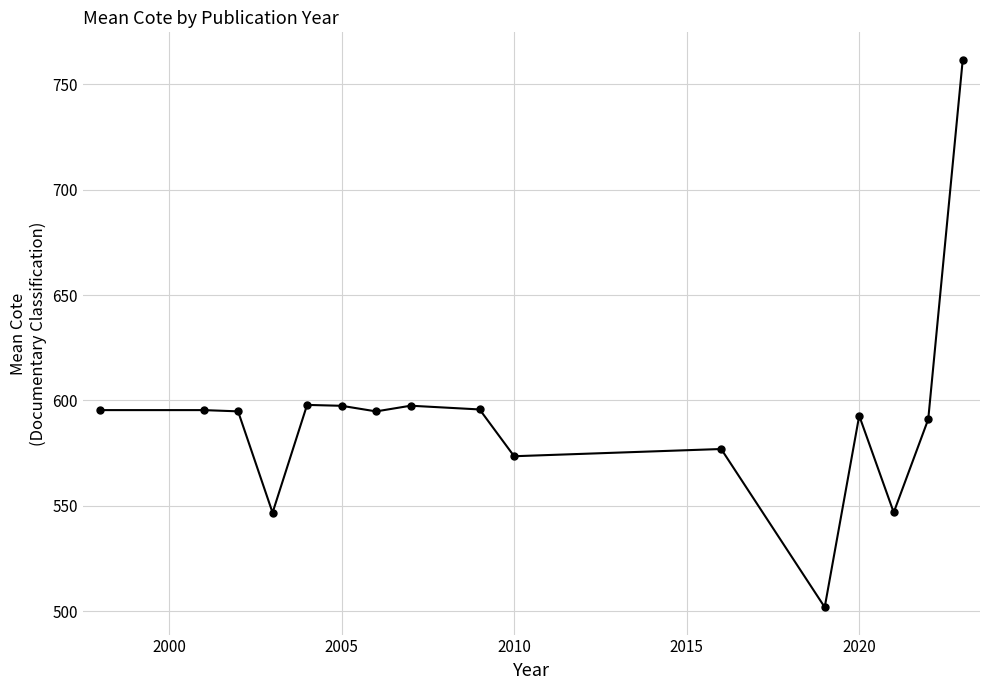

What is the smallest value displayed?

502.0